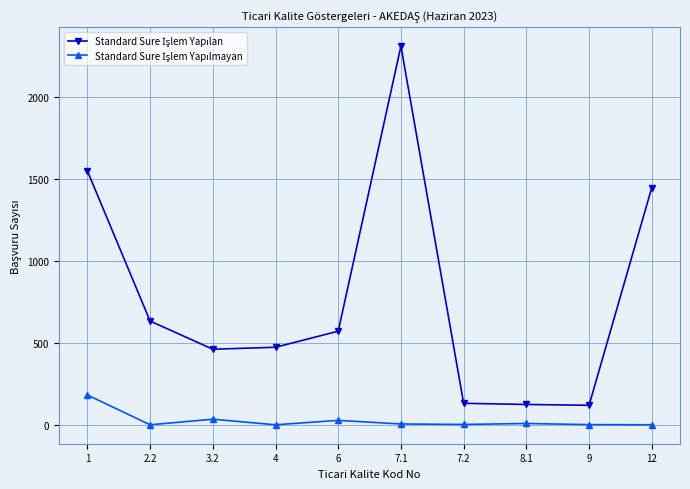

What is the greatest value displayed?

2310